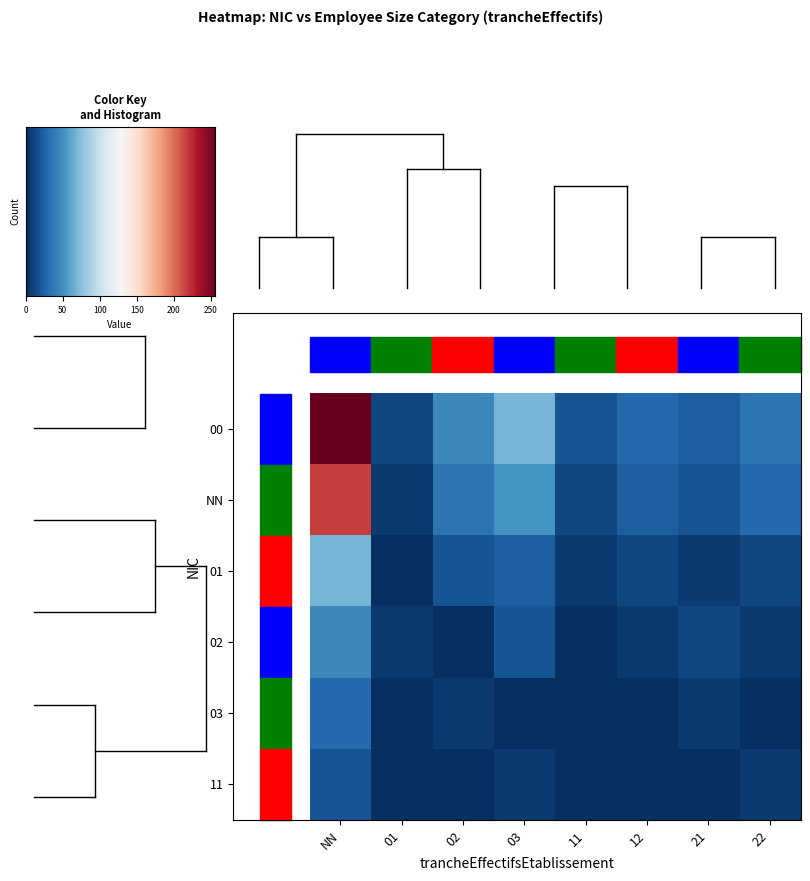

At how many categories does at least one series exceed 43?

1